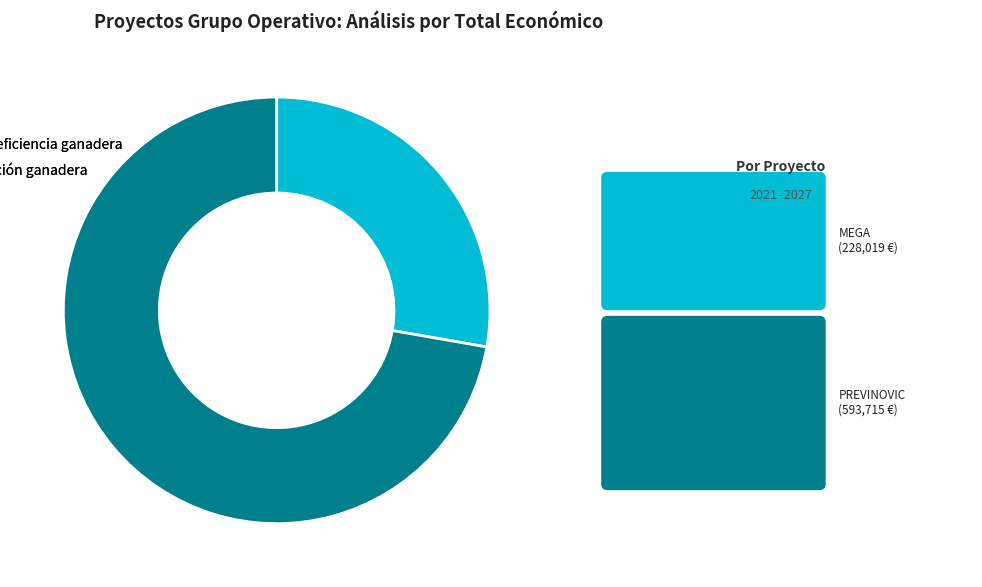

What is the ratio of the value at Grupo Operativo MEGA: Mejora de la eficiencia ganadera to the value at Grupo Operativo PREVINOVIC: Aplicación ganadera?

0.4